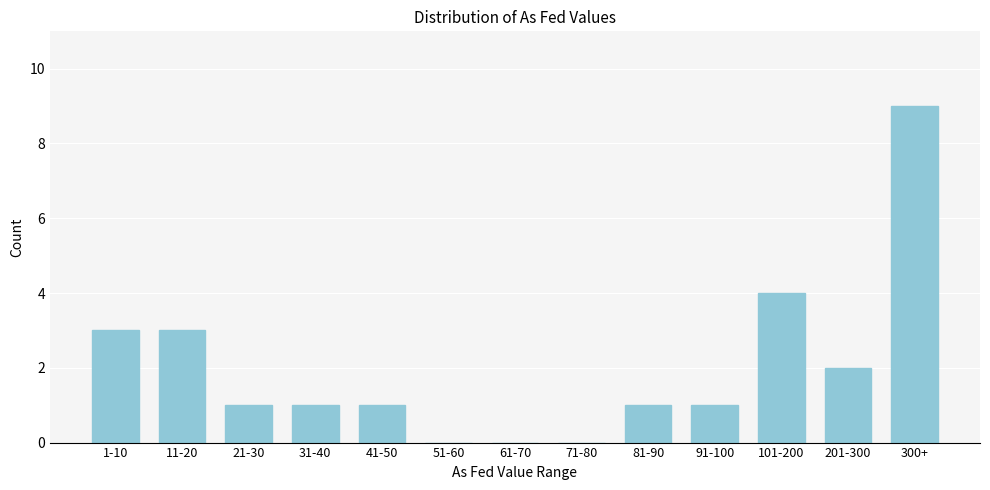

Reading right to left, extract all data points from this chart.

300+=9	201-300=2	101-200=4	91-100=1	81-90=1	71-80=0	61-70=0	51-60=0	41-50=1	31-40=1	21-30=1	11-20=3	1-10=3